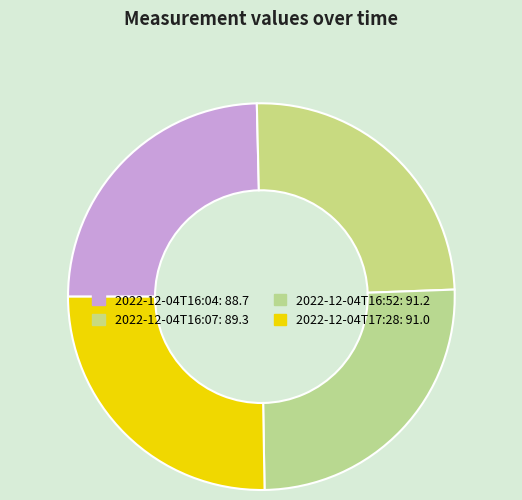

Count the number of slices in the pie.

4